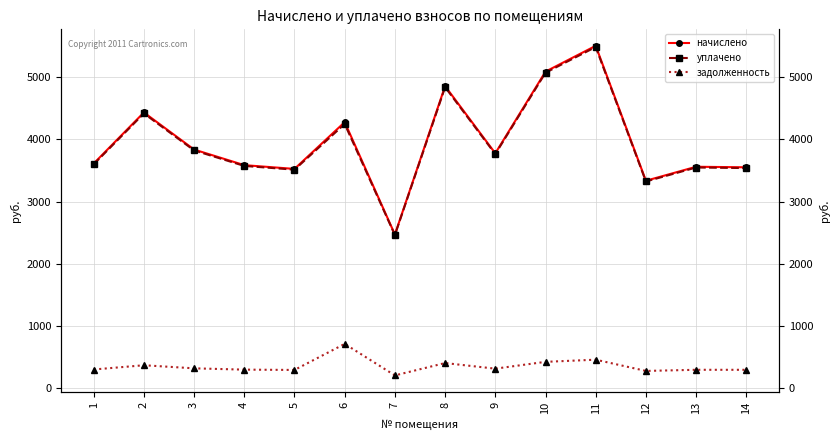

Which label corresponds to the smallest value in the chart?

7